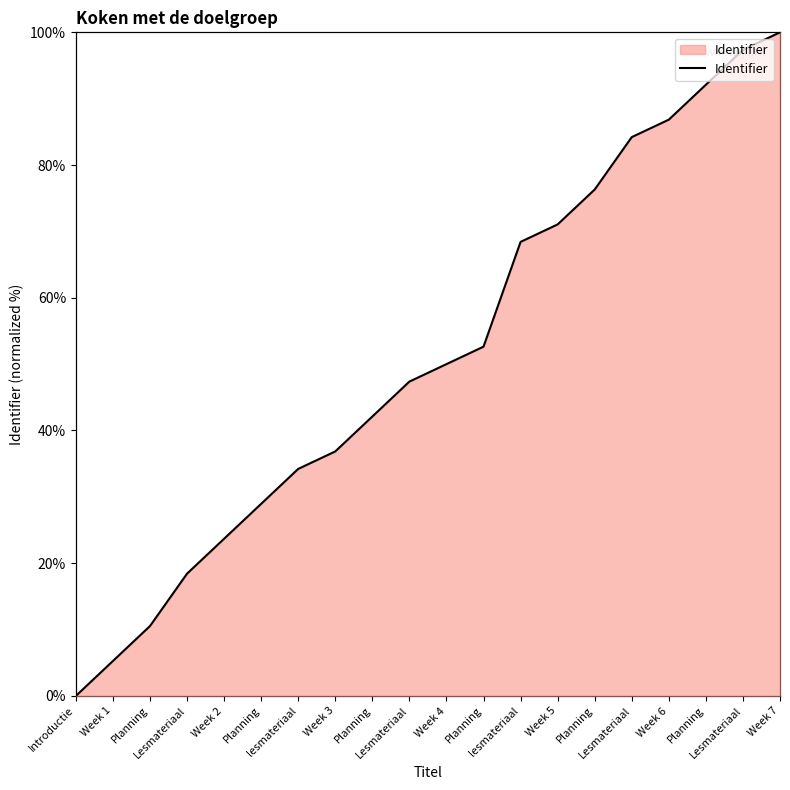

Reading left to right, transcribe all the data shown in this chart.

Introductie=0.0	Week 1=5.3	Planning=10.5	Lesmateriaal=18.4	Week 2=23.7	Planning=28.9	lesmateriaal=34.2	Week 3=36.8	Planning=42.1	Lesmateriaal=47.4	Week 4=50.0	Planning=52.6	lesmateriaal=68.4	Week 5=71.1	Planning=76.3	Lesmateriaal=84.2	Week 6=86.8	Planning=92.1	Lesmateriaal=97.4	Week 7=100.0